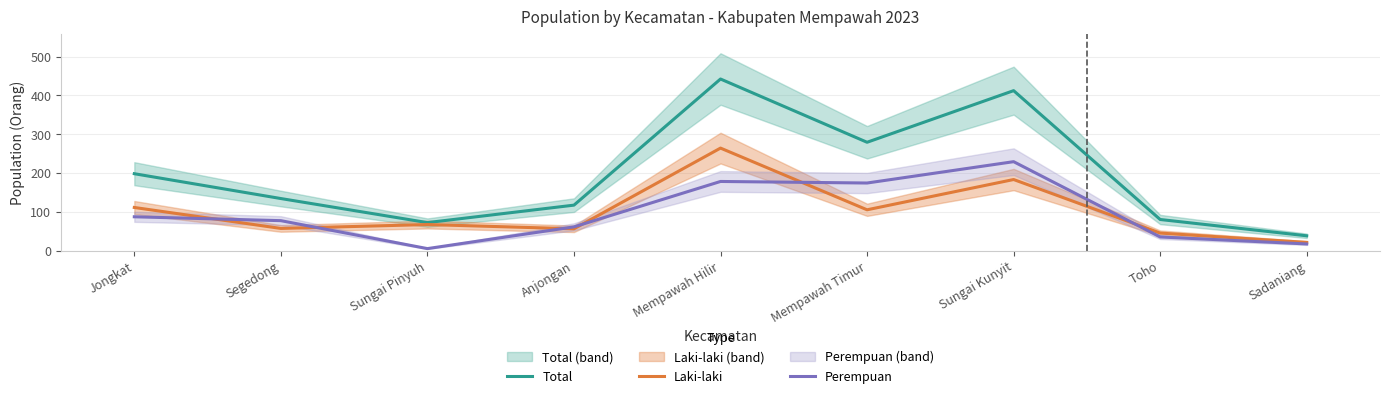

Is this an area chart (filled region under the line)?

No